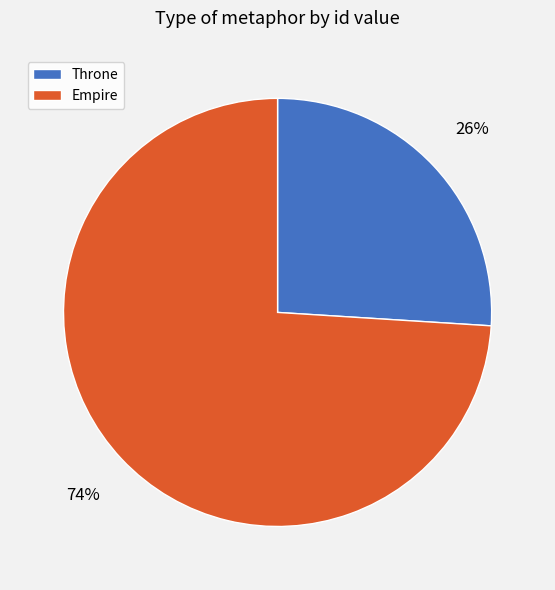

Rank the categories by value from lowest to highest.

Throne, Empire